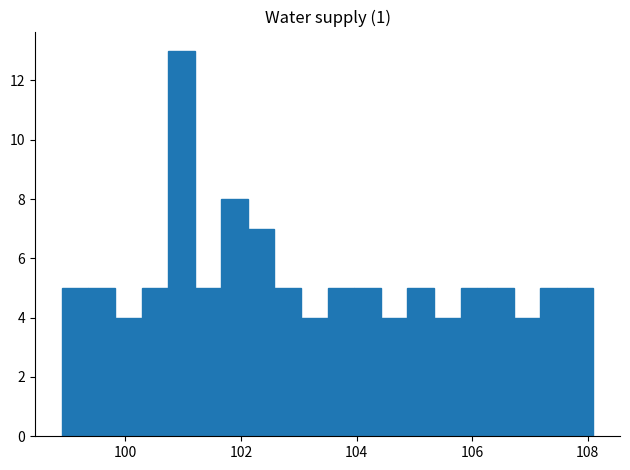

Around what value on the x-axis is the tallest bar? Give the approximate position of its centre, as read against the axis.

101.0